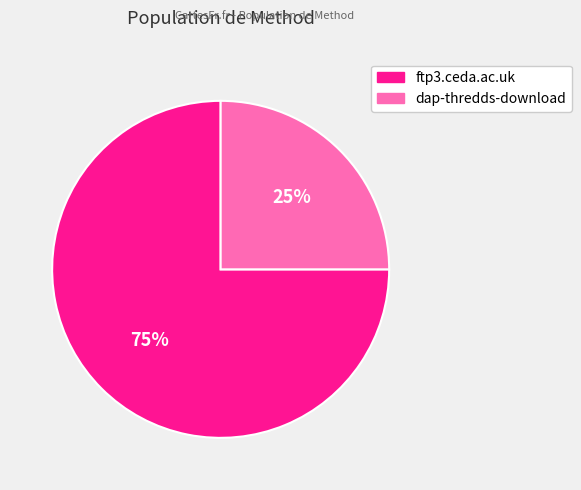

The ftp3.ceda.ac.uk slice represents 75% of the pie. True or false?

True